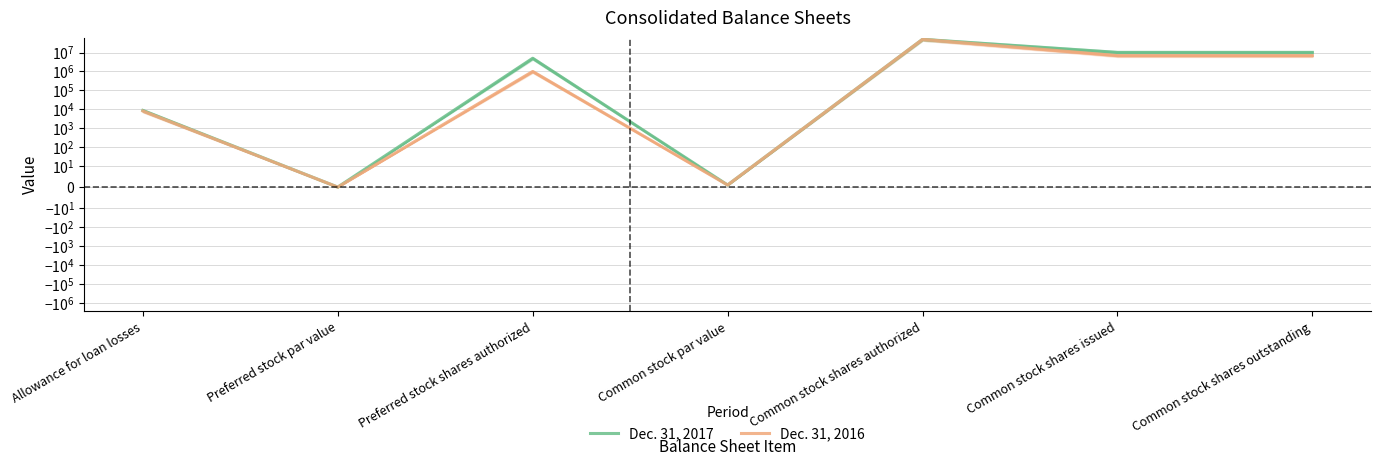

Is this an area chart (filled region under the line)?

No